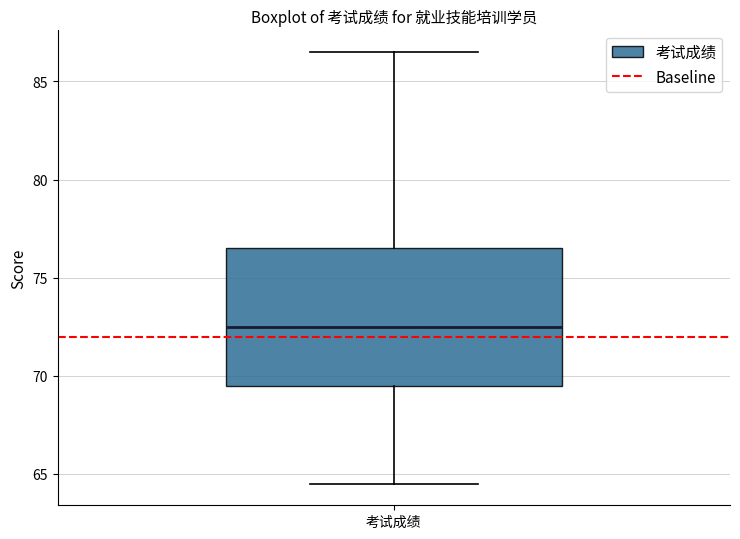

Read this box plot against the y-axis: the position of the median line, the range covered by the box, and the ends of both whiskers. The values are not printed on the chart, so give them approximately, as read against the axis.

median 72.5, box 69.5 to 76.5, whiskers 64.5 to 86.5